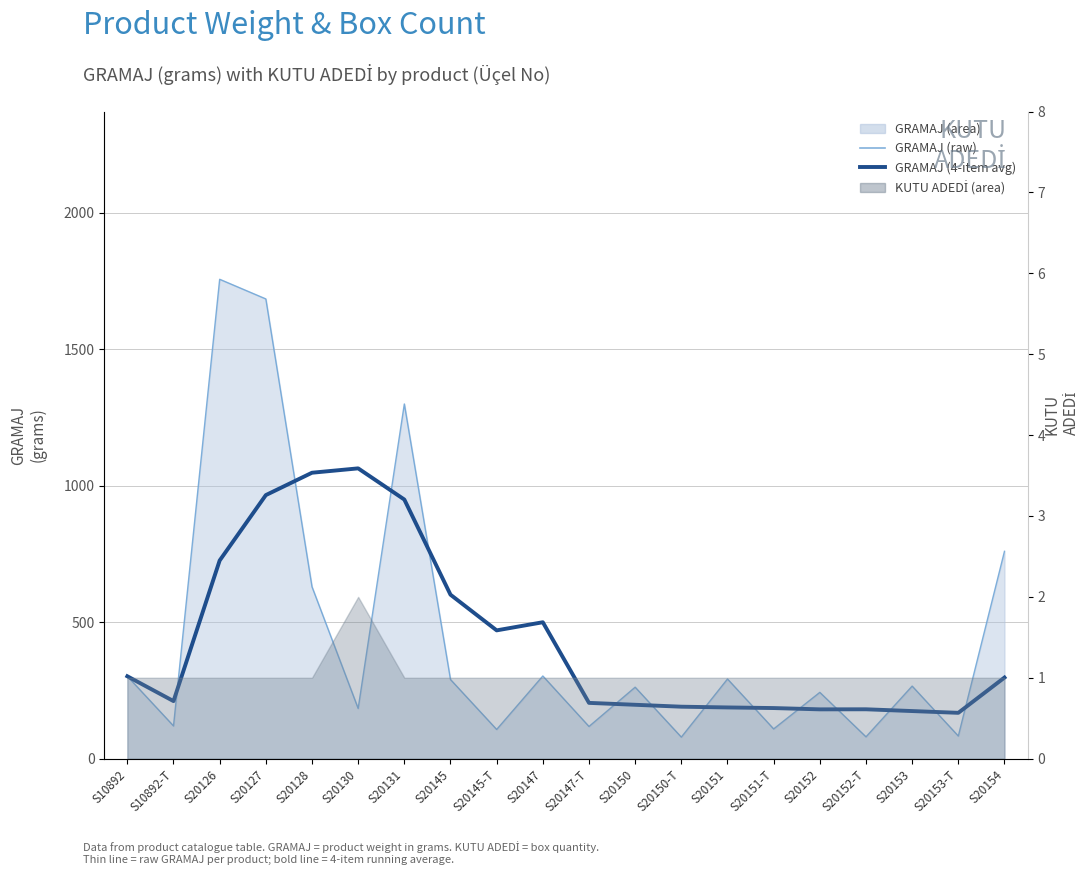

Where does the GRAMAJ (raw) series first go above 266?

S10892